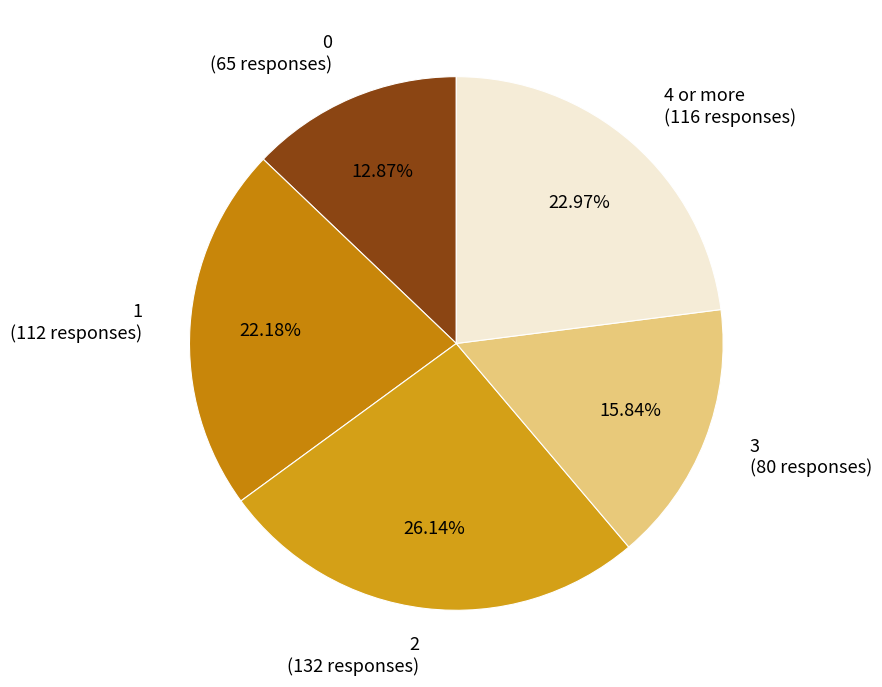

To the nearest percent, what is the difference between the 2 and 0 slice percentages?

13%